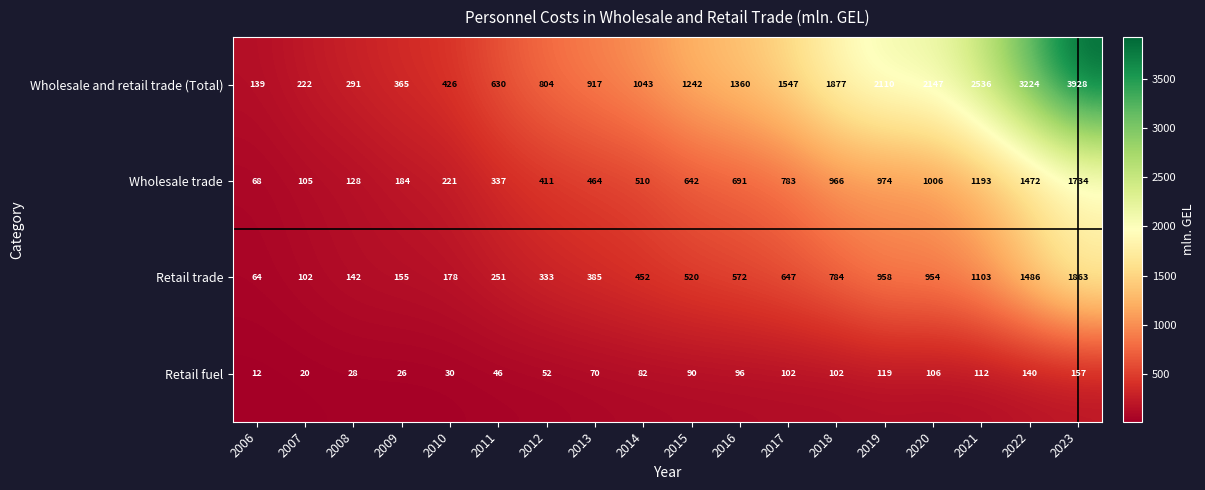

Count the number of categories in the chart.

18